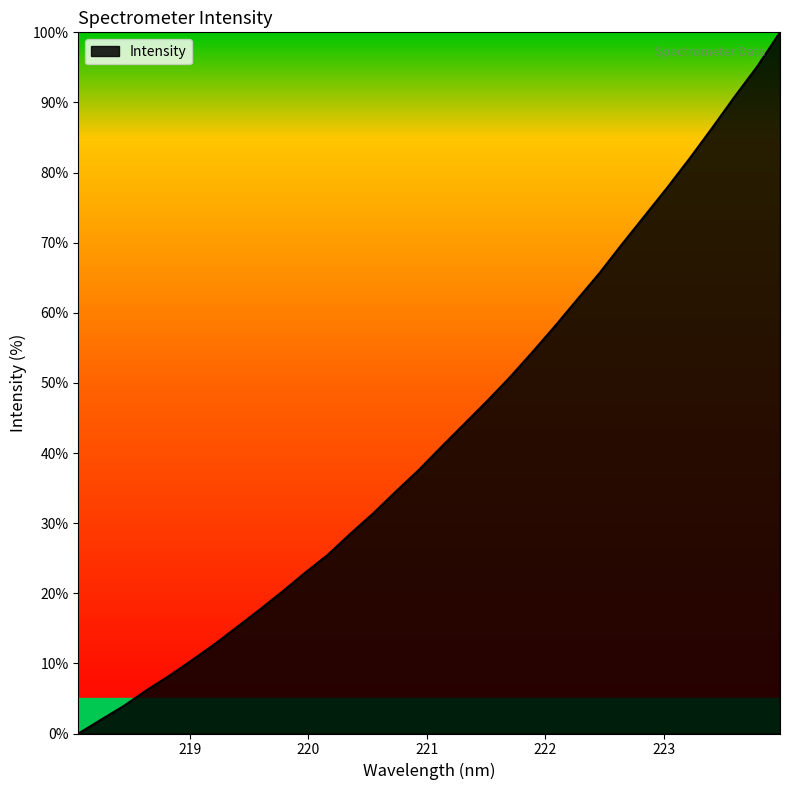

What is the difference between the maximum and minimum values?

100.0